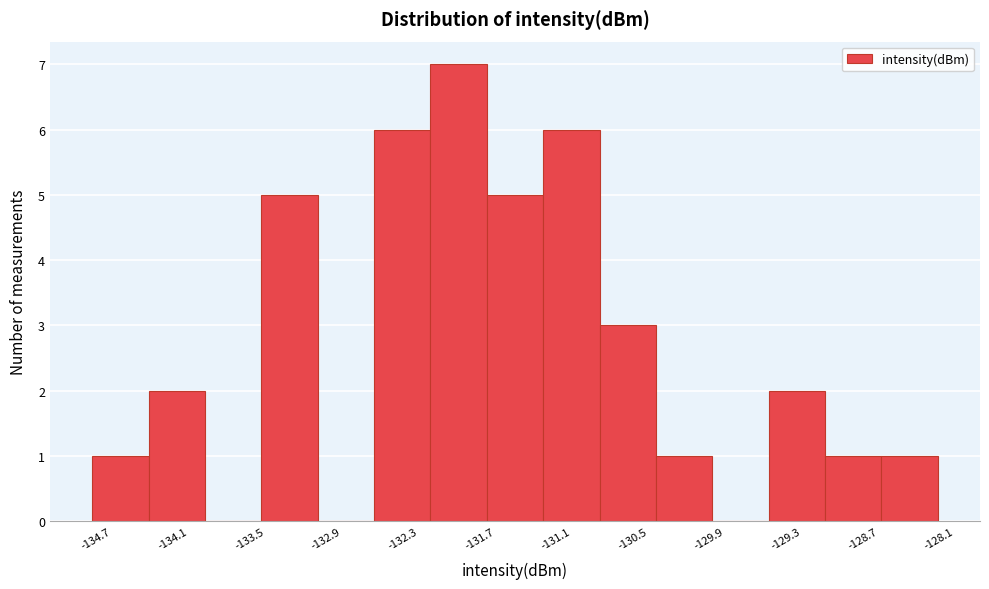

Which range on the x-axis has the tallest bar?

-132.1 to -131.6